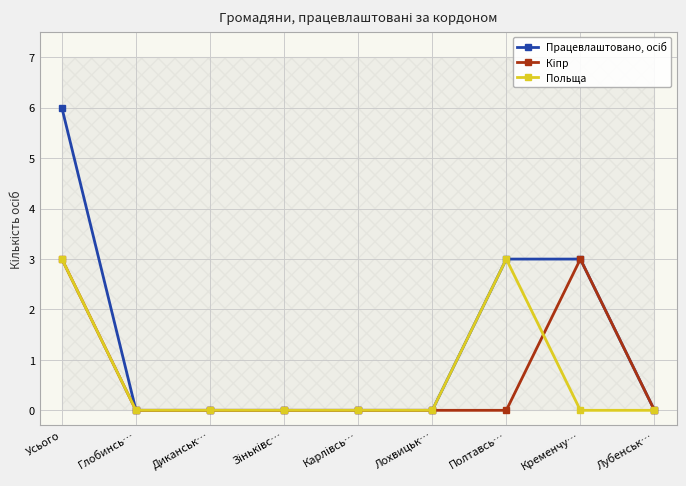

What is the average value of the Кіпр series?

1